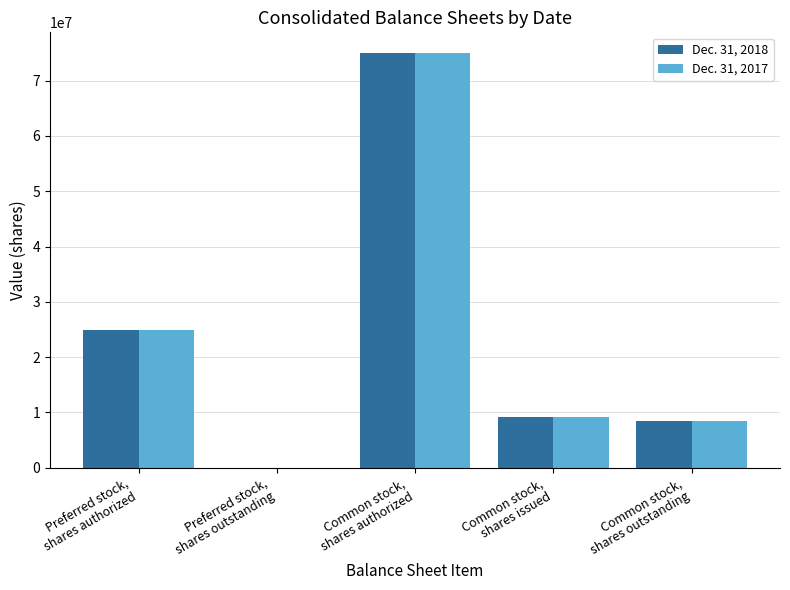

At which label does Dec. 31, 2017 reach its peak?

Common stock,
shares authorized